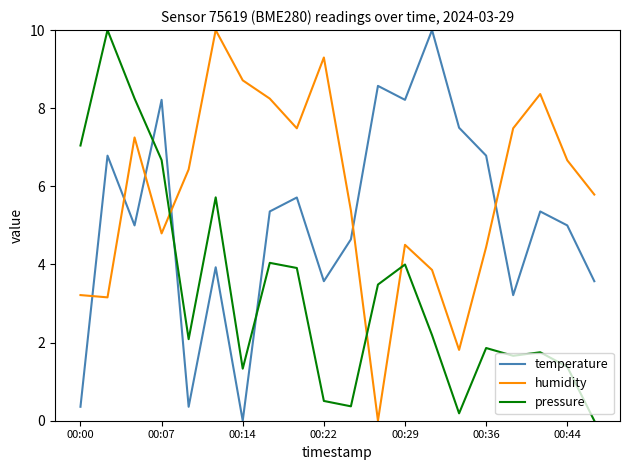

What is the maximum value for humidity?

10.0